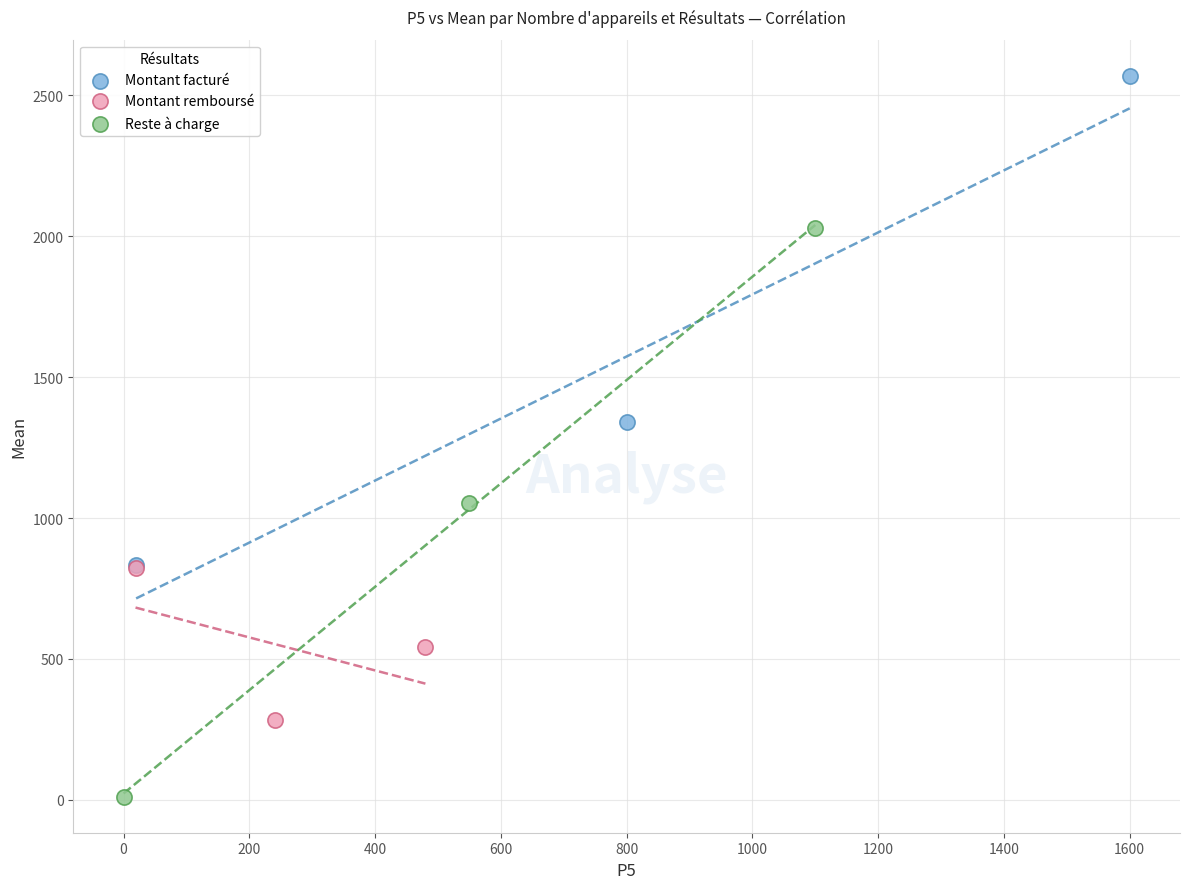

What are all the series names shown in the legend?

Montant facturé, Montant remboursé, Reste à charge